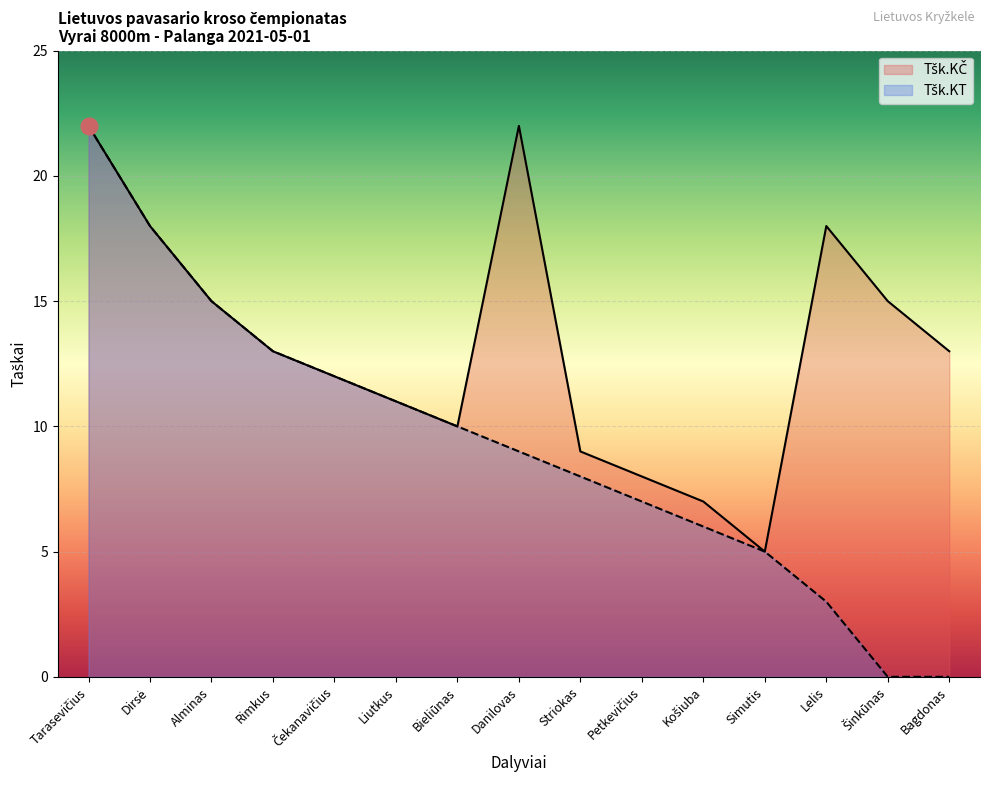

What is the difference between the second highest and second lowest values in the Tšk.KT series?

18